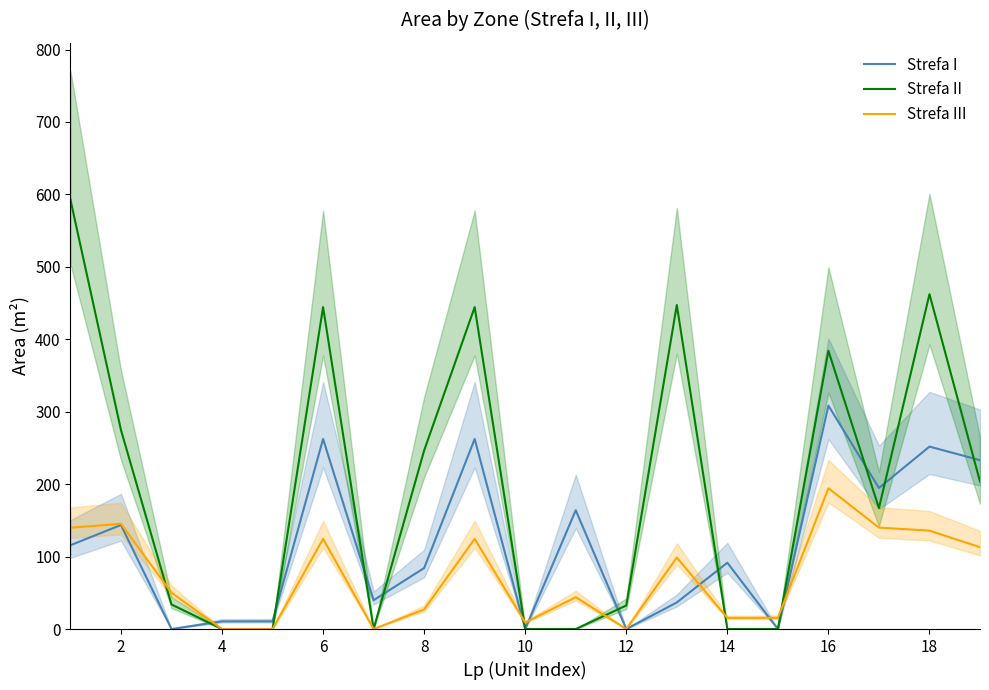

What are all the series names shown in the legend?

Strefa I, Strefa II, Strefa III